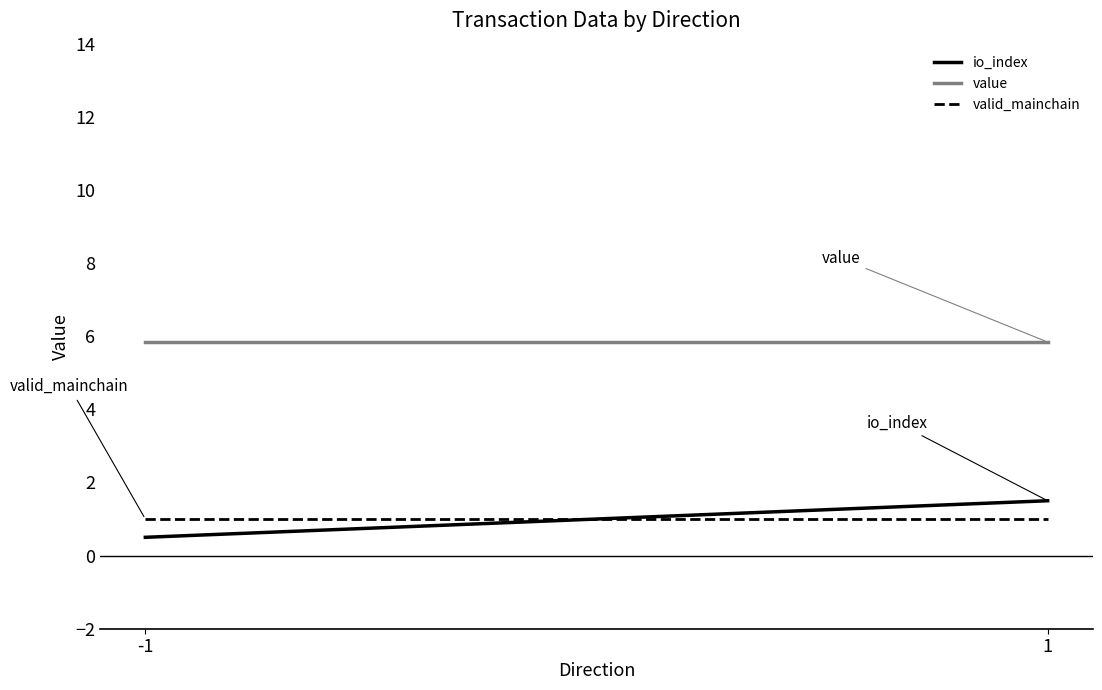

The value series shows 8.3 at -1. True or false?

False